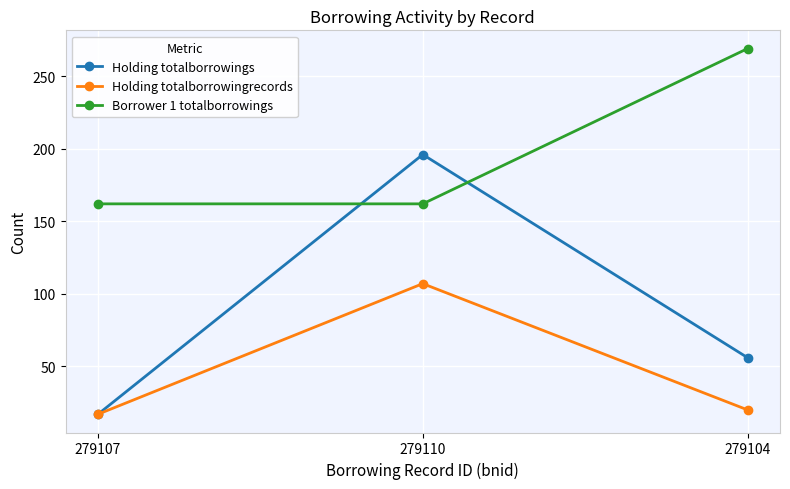

What are all the series names shown in the legend?

Holding totalborrowings, Holding totalborrowingrecords, Borrower 1 totalborrowings